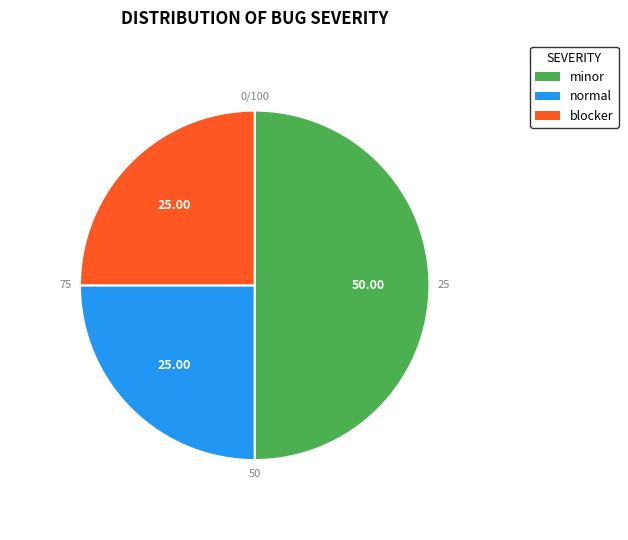

Is normal the majority of the pie?

No